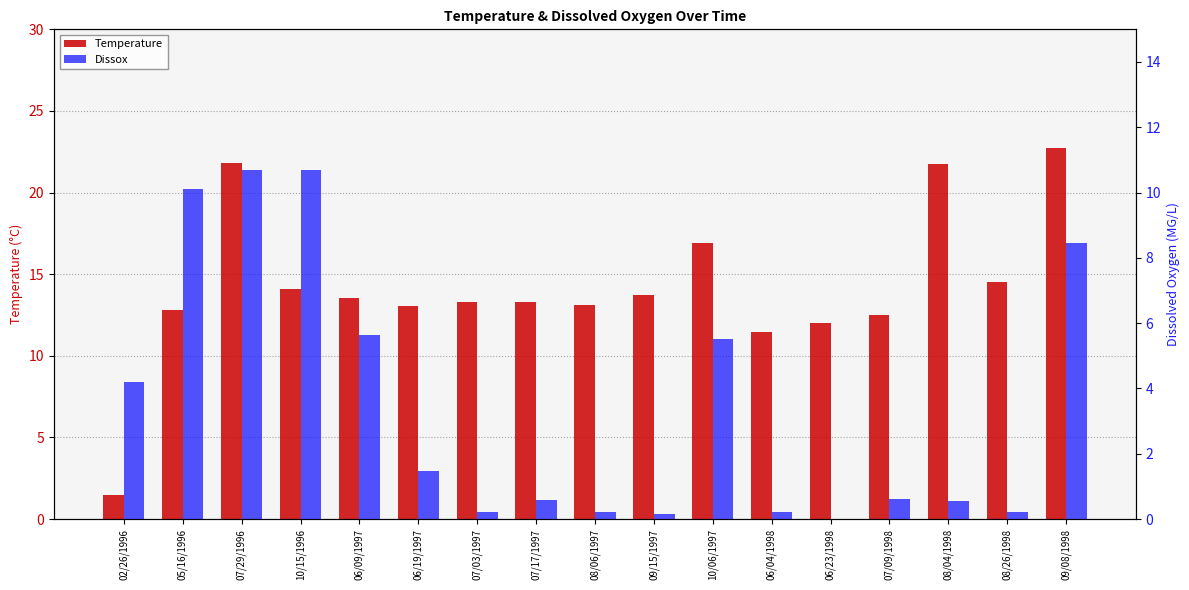

List the labels in order of Dissox value, smallest first.

06/23/1998, 09/15/1997, 06/04/1998, 08/06/1997, 08/26/1998, 07/03/1997, 08/04/1998, 07/17/1997, 07/09/1998, 06/19/1997, 02/26/1996, 10/06/1997, 06/09/1997, 09/08/1998, 05/16/1996, 07/29/1996, 10/15/1996